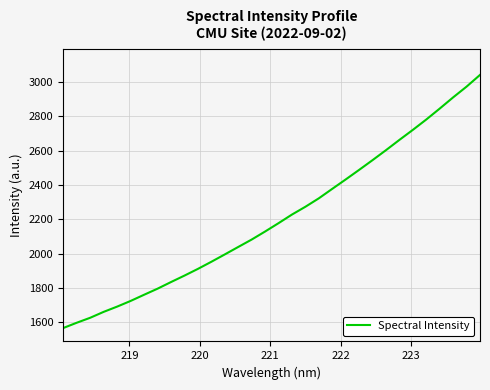

Reading right to left, list all the values displayed in this chart.

3040.7	2972.6	2910.0	2844.7	2781.1	2720.7	2662.3	2602.5	2544.4	2487.6	2431.8	2377.1	2321.9	2272.7	2227.3	2177.1	2128.4	2081.6	2038.4	1994.9	1952.1	1910.6	1871.5	1834.0	1795.4	1760.0	1724.1	1691.1	1660.5	1626.1	1597.2	1566.5